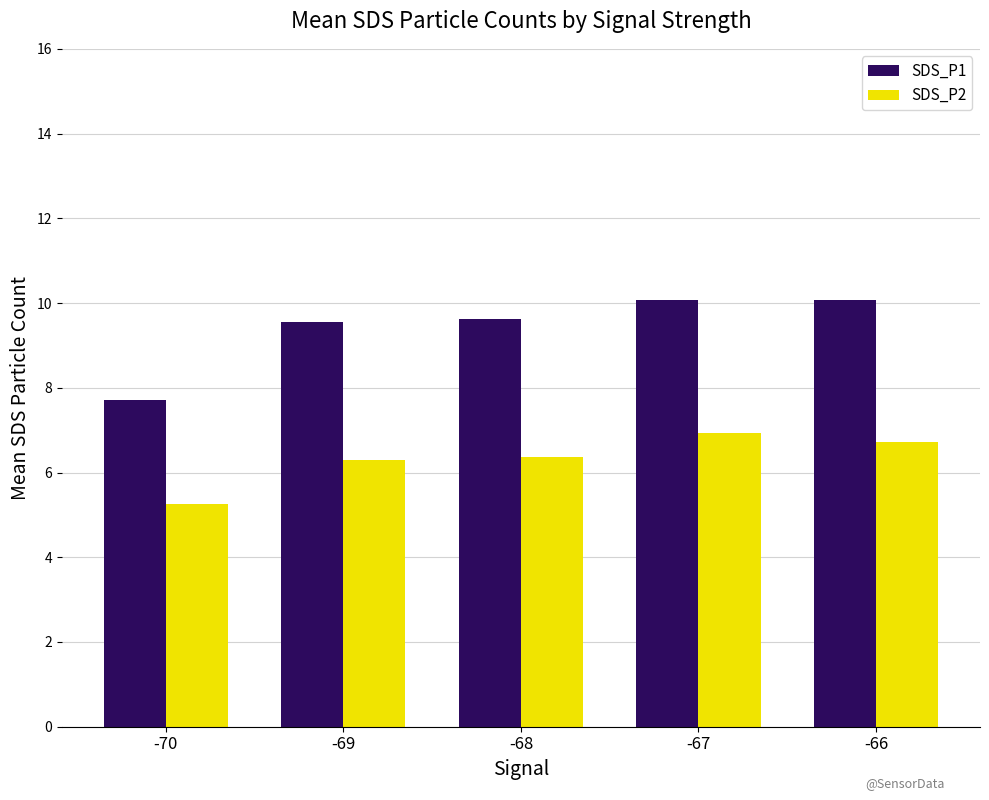

What is the highest value of the SDS_P2 series?

6.9